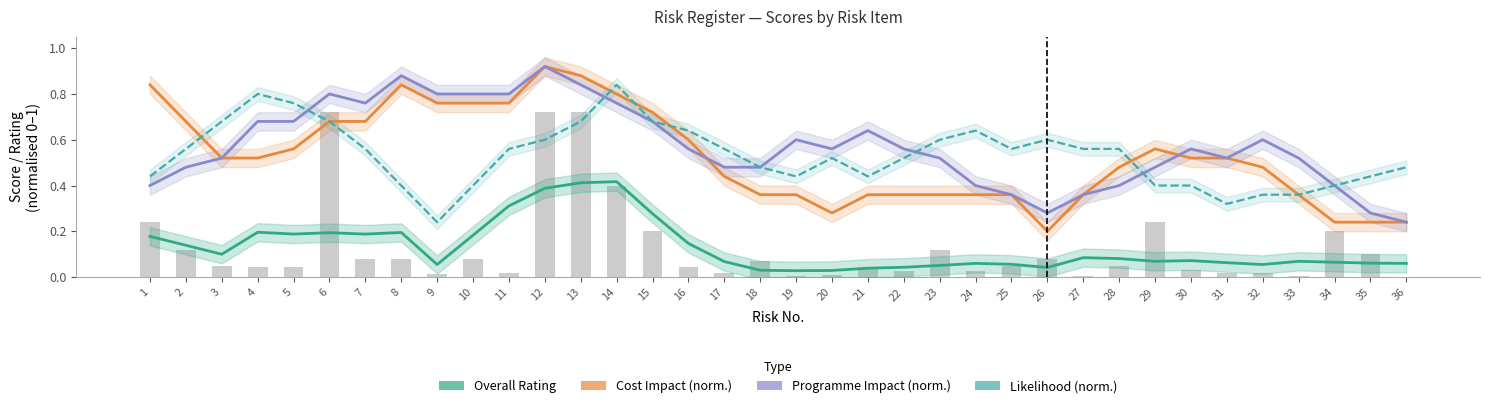

True or false: Programme Impact (norm.) has a value of 0.4 at 22.

False